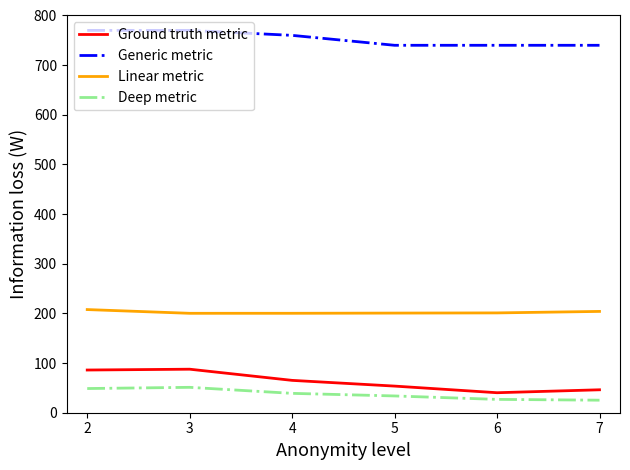

True or false: Generic metric has a value of 760.0 at 4.

True